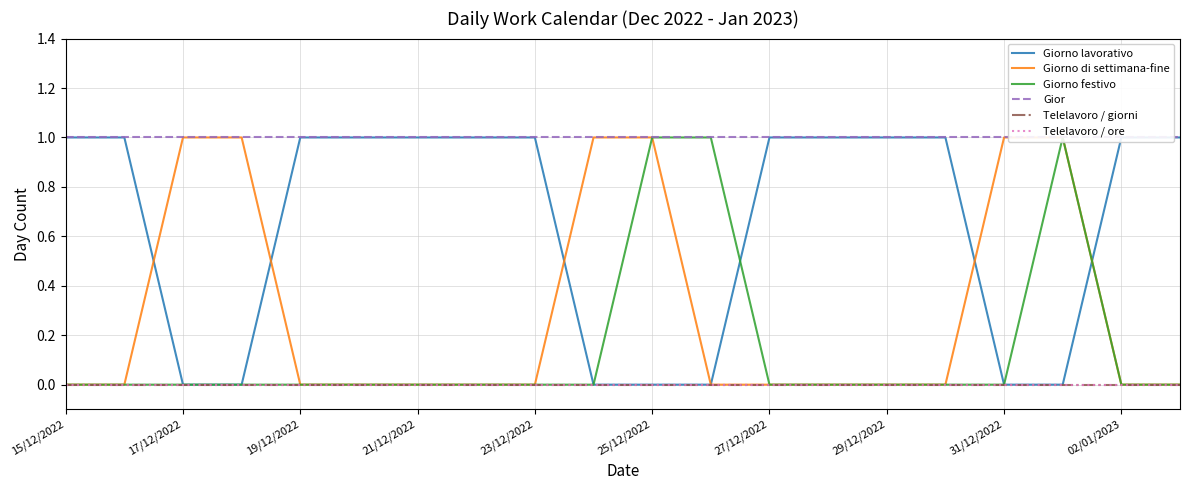

What is the difference between the maximum and minimum values in the Giorno di settimana-fine series?

1